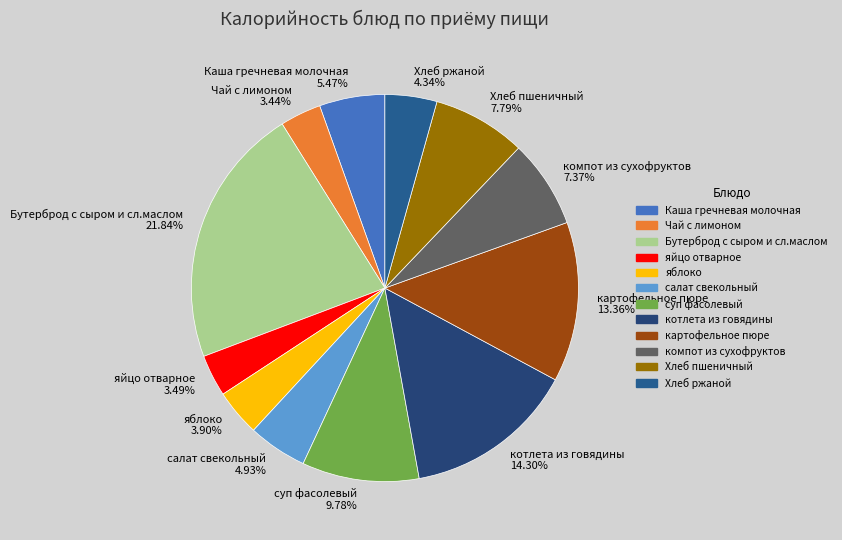

What percentage is NOT represented by яблоко?

96.1%